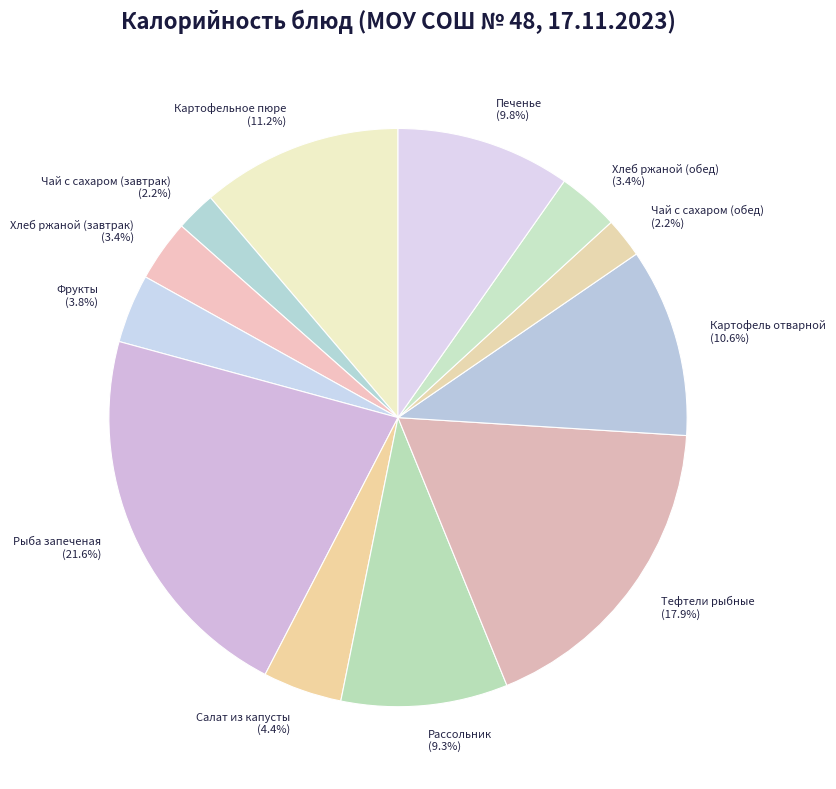

Which category has the biggest portion of the pie?

Рыба запеченая